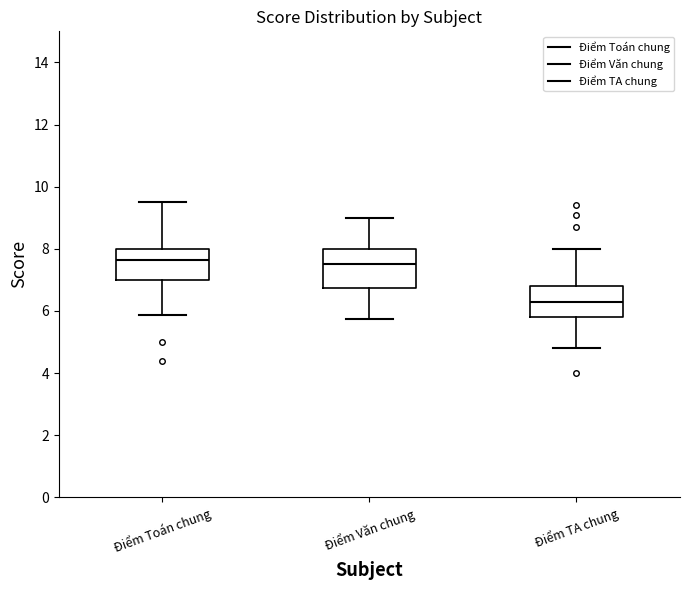

Reading left to right, transcribe this box plot: for each box, give where its median line is, the range the box spans, and where its two whiskers end, as read against the y-axis. The values are not printed on the chart, so give them approximately, as read against the axis.

Điểm Toán chung: median 7.6, box 7.0 to 8.0, whiskers 5.8 to 9.6
Điểm Văn chung: median 7.6, box 6.8 to 8.0, whiskers 5.8 to 9.0
Điểm TA chung: median 6.4, box 5.8 to 6.8, whiskers 4.8 to 8.0